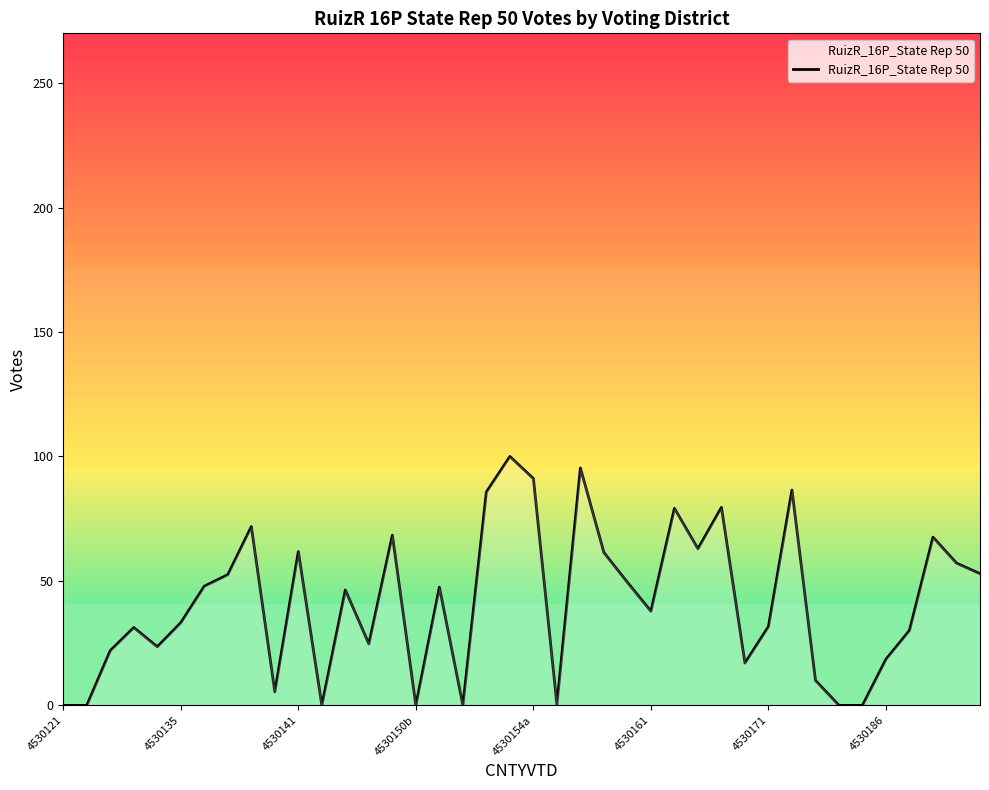

What is the maximum value shown in the chart?

100.0